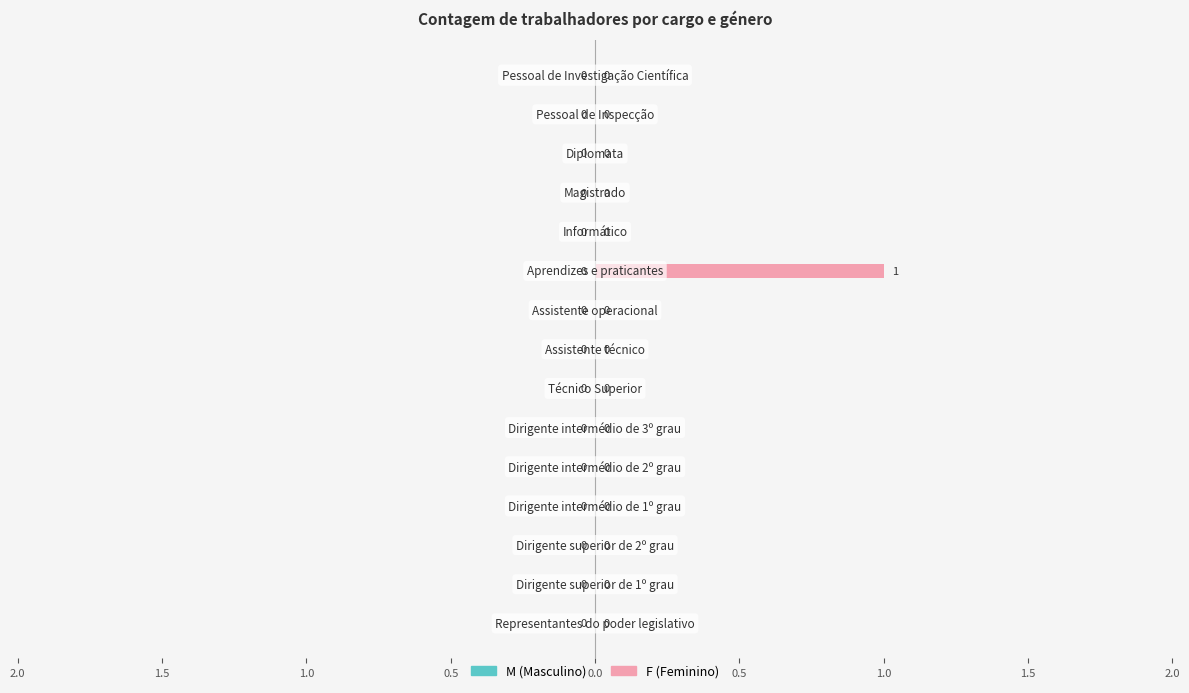

Are the bars horizontal?

Yes